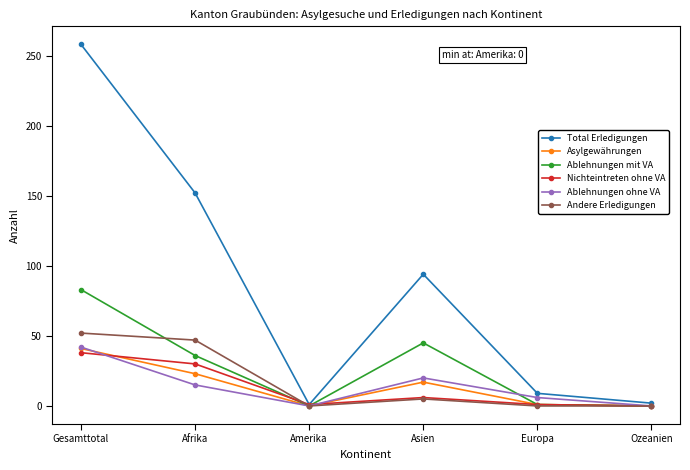

At which category does the chart reach its peak across all series?

Gesamttotal